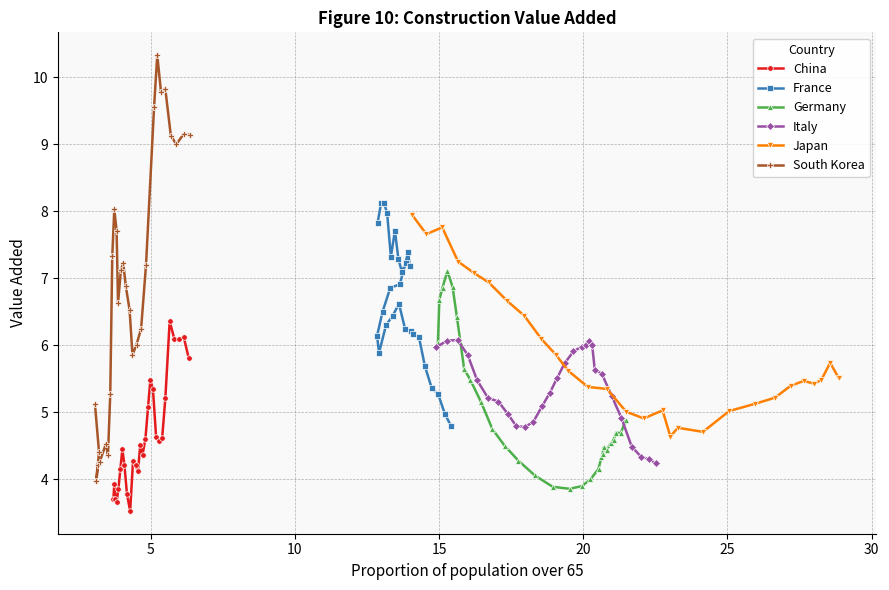

What are all the series names shown in the legend?

China, France, Germany, Italy, Japan, South Korea